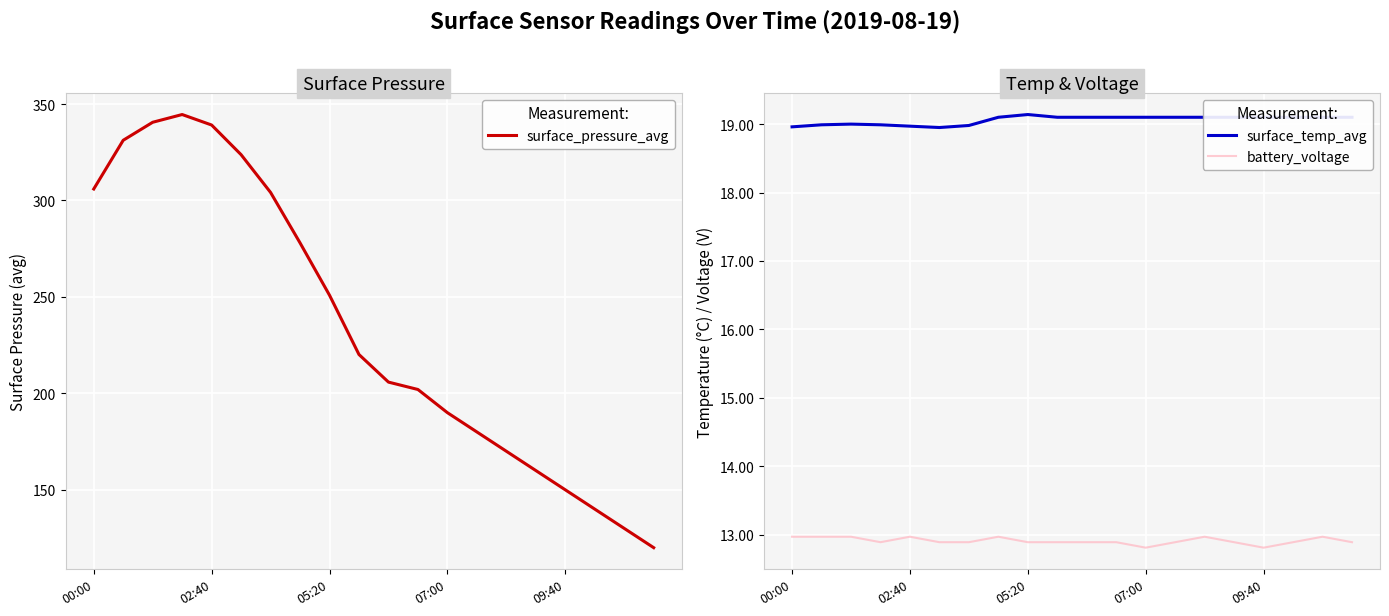

What is the difference between the second highest and minimum values in the surface_temp_avg series?

0.2